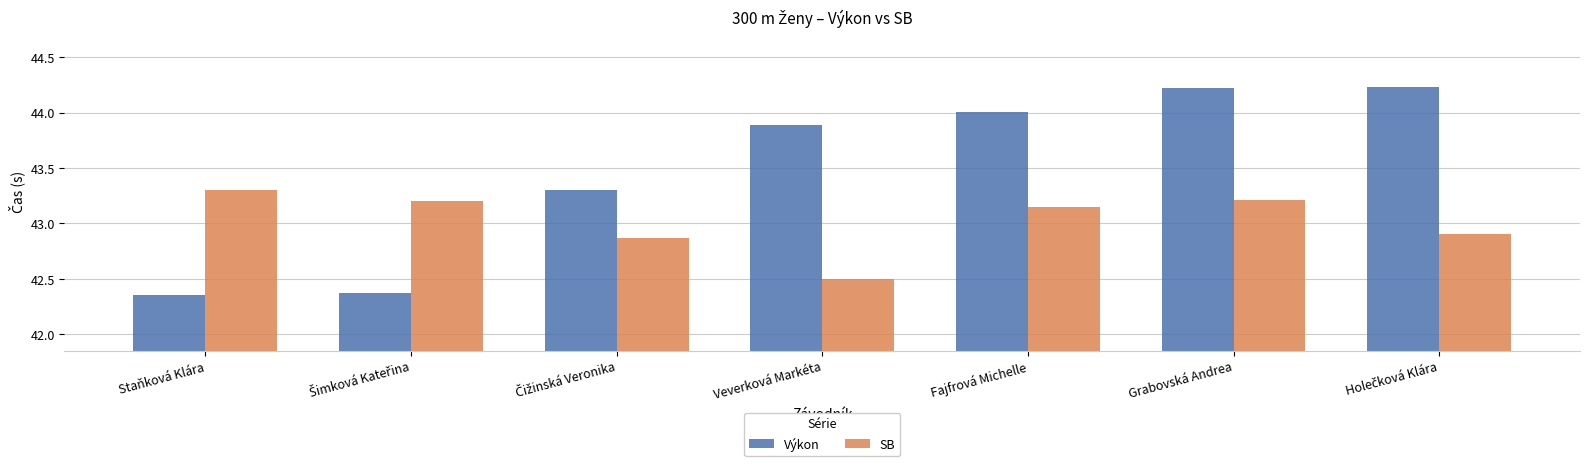

Rank the series by their maximum value, from highest to lowest.

Výkon, SB